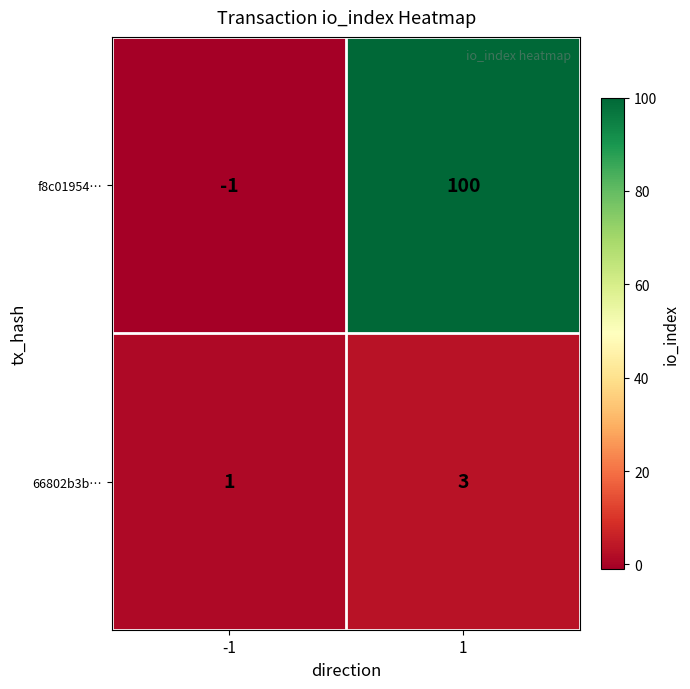

List the series in order of their peak value, highest first.

f8c01954…, 66802b3b…